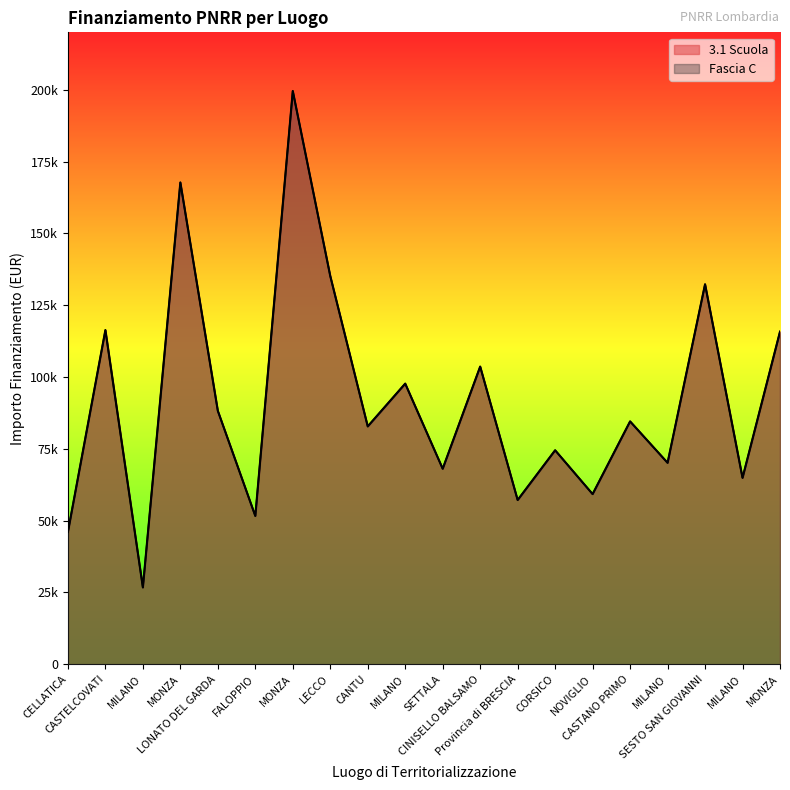

True or false: Fascia C has more than 0 points higher than both neighbors.

True